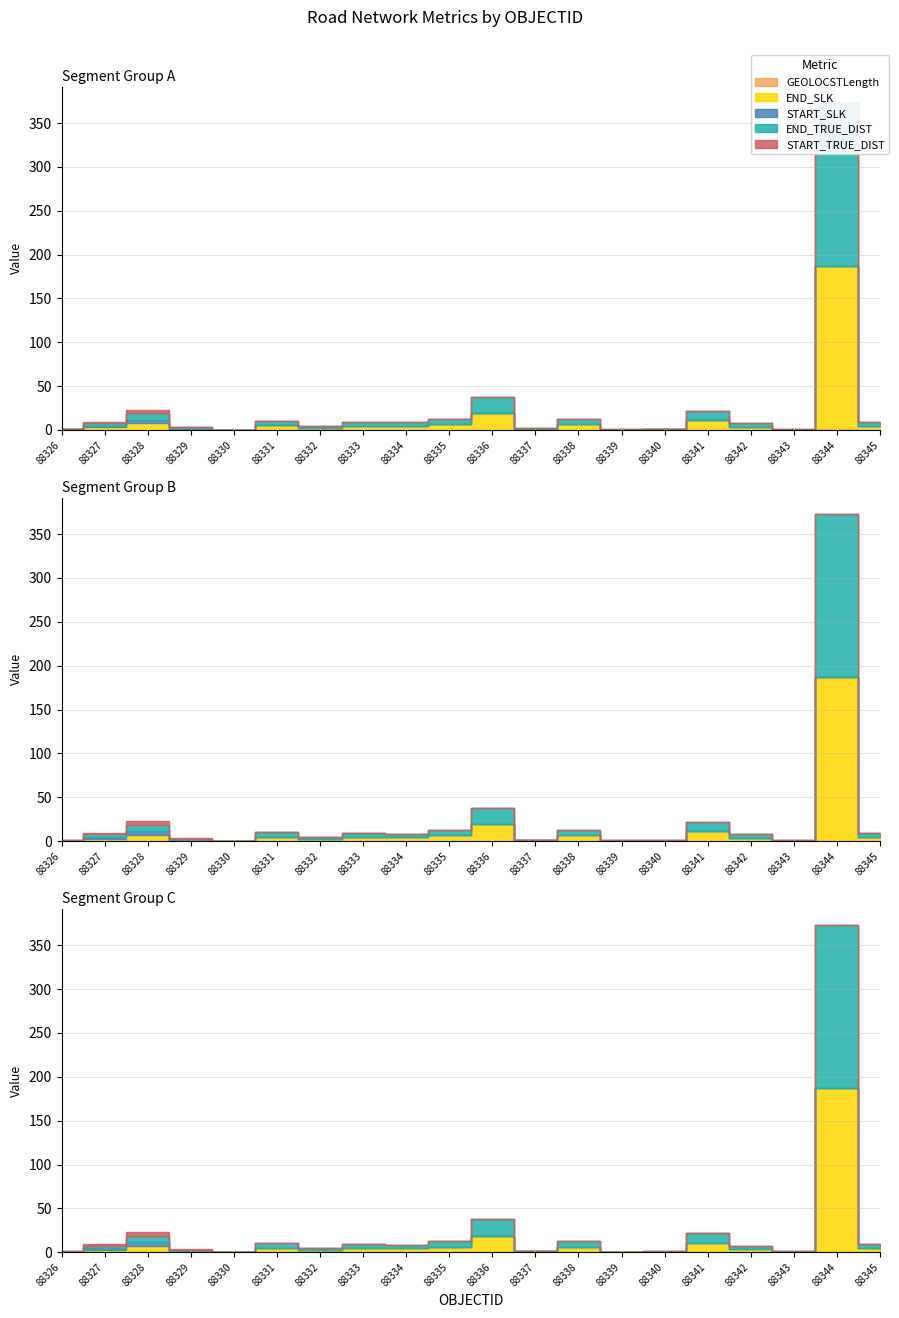

Reading right to left, what are all the values shown in this chart?

GEOLOCSTLength: 88345=0.0	88344=1.7	88343=0.0	88342=0.0	88341=0.1	88340=0.0	88339=0.0	88338=0.1	88337=0.0	88336=0.2	88335=0.1	88334=0.0	88333=0.0	88332=0.0	88331=0.1	88330=0.0	88329=0.0	88328=0.1	88327=0.0	88326=0.0
END_SLK: 88345=4.6	88344=185.6	88343=0.5	88342=3.8	88341=10.8	88340=0.5	88339=0.4	88338=6.4	88337=0.8	88336=18.8	88335=6.3	88334=4.2	88333=4.6	88332=2.4	88331=5.0	88330=0.1	88329=1.1	88328=7.4	88327=2.9	88326=0.6
START_SLK: 88345=0.0	88344=0.0	88343=0.0	88342=0.0	88341=0.0	88340=0.0	88339=0.0	88338=0.0	88337=0.0	88336=0.0	88335=0.0	88334=0.0	88333=0.0	88332=0.0	88331=0.0	88330=0.0	88329=0.6	88328=4.0	88327=1.7	88326=0.0
END_TRUE_DIST: 88345=4.6	88344=185.6	88343=0.5	88342=3.8	88341=10.8	88340=0.5	88339=0.4	88338=6.4	88337=0.8	88336=18.8	88335=6.3	88334=4.2	88333=4.6	88332=2.4	88331=5.0	88330=0.1	88329=1.1	88328=7.4	88327=2.9	88326=0.6
START_TRUE_DIST: 88345=0.0	88344=0.0	88343=0.0	88342=0.0	88341=0.0	88340=0.0	88339=0.0	88338=0.0	88337=0.0	88336=0.0	88335=0.0	88334=0.0	88333=0.0	88332=0.0	88331=0.0	88330=0.0	88329=0.6	88328=4.0	88327=1.7	88326=0.0